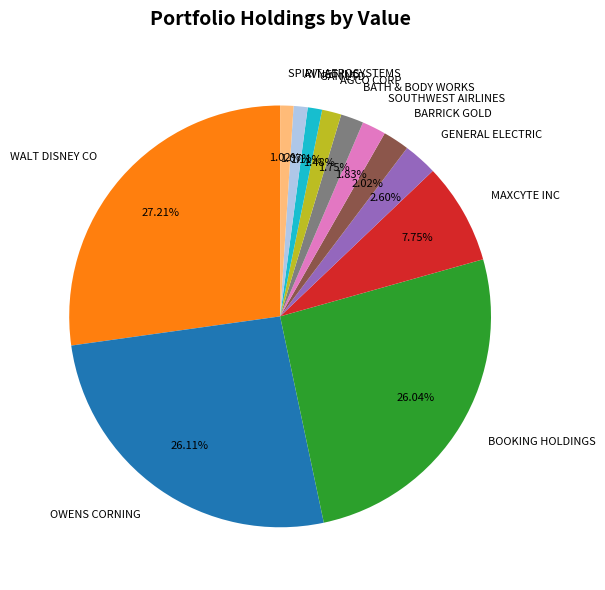

Between GAN LTD and BATH & BODY WORKS, which is larger?

BATH & BODY WORKS